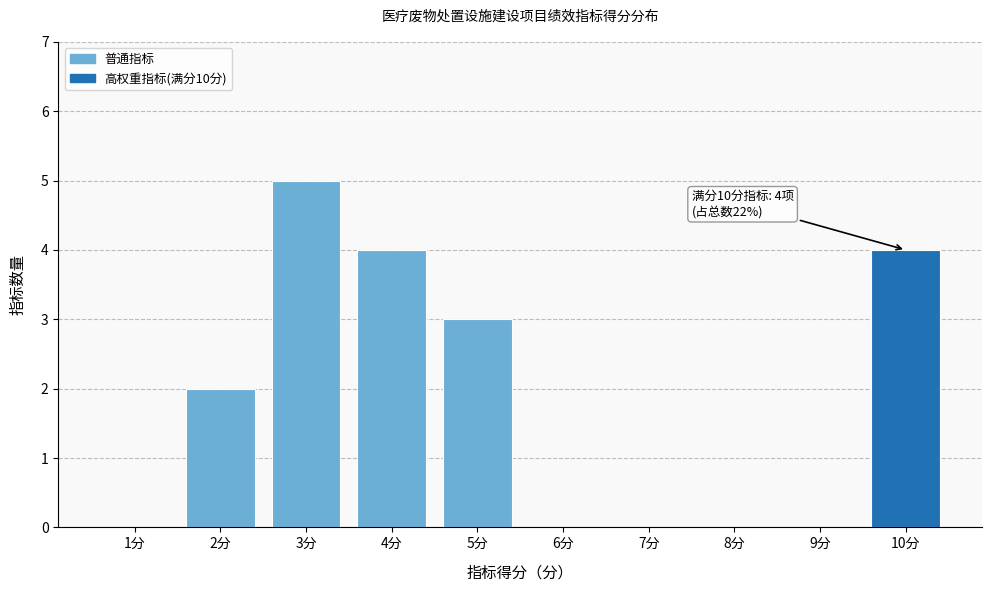

Reading left to right, extract all data points from this chart.

1分=0	2分=2	3分=5	4分=4	5分=3	6分=0	7分=0	8分=0	9分=0	10分=4